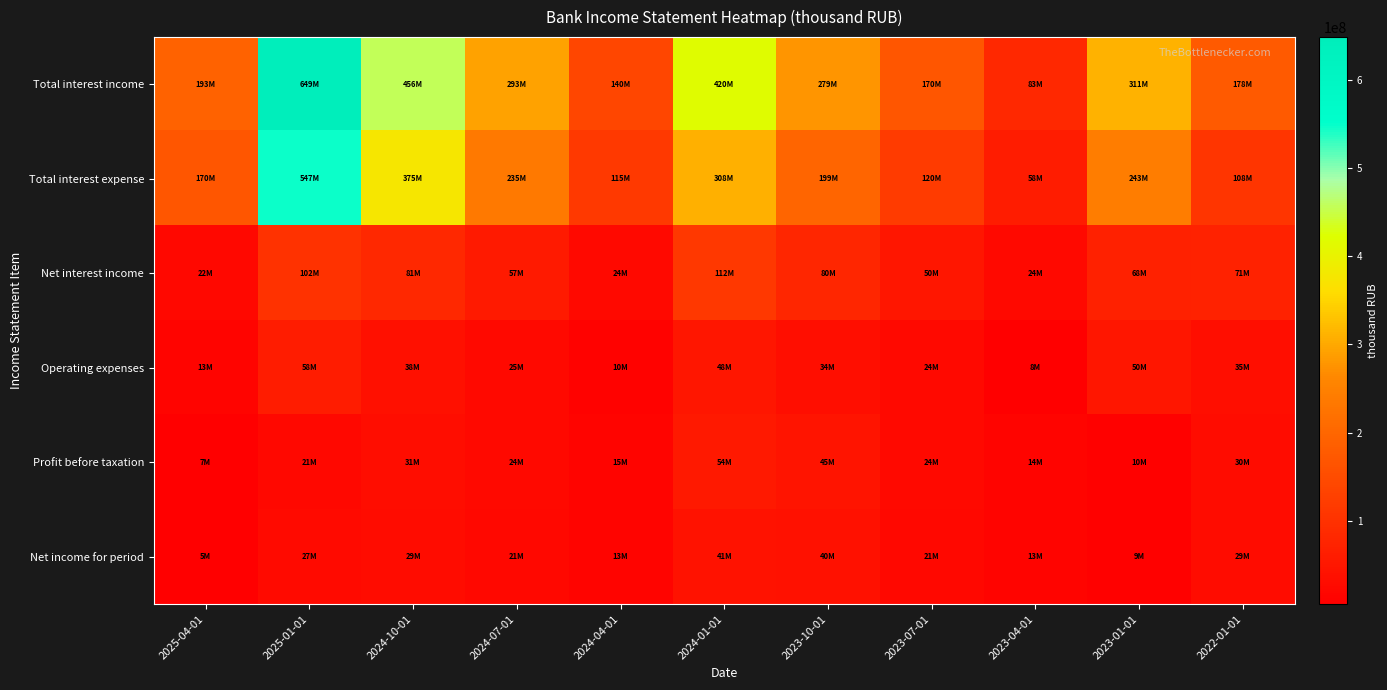

Reading right to left, extract all data points from this chart.

Total interest income: 2022-01-01=178479543	2023-01-01=311469779	2023-04-01=82725659	2023-07-01=169857986	2023-10-01=278776043	2024-01-01=419652993	2024-04-01=139730006	2024-07-01=292521767	2024-10-01=455846743	2025-01-01=648727370	2025-04-01=192766744
Total interest expense: 2022-01-01=107555250	2023-01-01=243363108	2023-04-01=58441389	2023-07-01=119995220	2023-10-01=198604079	2024-01-01=308120464	2024-04-01=115267709	2024-07-01=235272539	2024-10-01=374887466	2025-01-01=547090772	2025-04-01=170275892
Net interest income: 2022-01-01=70924293	2023-01-01=68206671	2023-04-01=24284270	2023-07-01=49862766	2023-10-01=80171964	2024-01-01=111532529	2024-04-01=24462297	2024-07-01=57249228	2024-10-01=80959277	2025-01-01=101636598	2025-04-01=22490852
Operating expenses: 2022-01-01=34886396	2023-01-01=49841781	2023-04-01=7663695	2023-07-01=23523088	2023-10-01=33860753	2024-01-01=48336711	2024-04-01=10483775	2024-07-01=25072284	2024-10-01=37560062	2025-01-01=58270973	2025-04-01=13275751
Profit before taxation: 2022-01-01=30206063	2023-01-01=9988249	2023-04-01=13801707	2023-07-01=24388210	2023-10-01=44813280	2024-01-01=54315026	2024-04-01=14515333	2024-07-01=24408438	2024-10-01=31039672	2025-01-01=20743640	2025-04-01=6839277
Net income for period: 2022-01-01=29139263	2023-01-01=8727092	2023-04-01=13381712	2023-07-01=21424653	2023-10-01=40430460	2024-01-01=40826872	2024-04-01=13262620	2024-07-01=21482887	2024-10-01=28616571	2025-01-01=27132680	2025-04-01=5345280